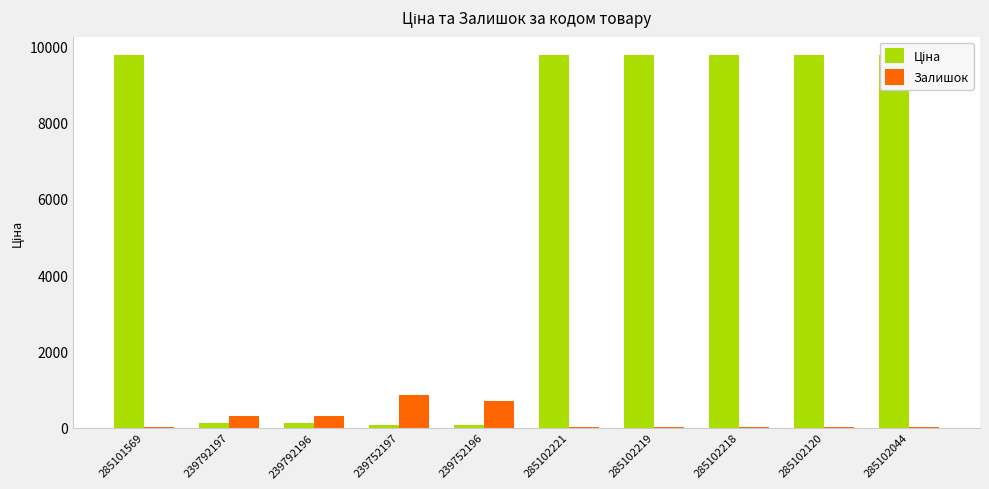

What is the label of the 10th bar from the right?

285101569